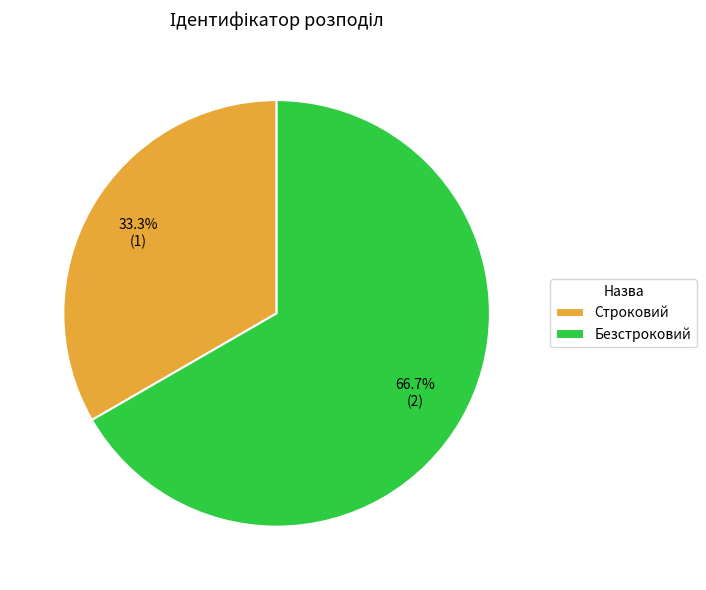

What is the ratio of the value at Строковий to the value at Безстроковий?

0.5